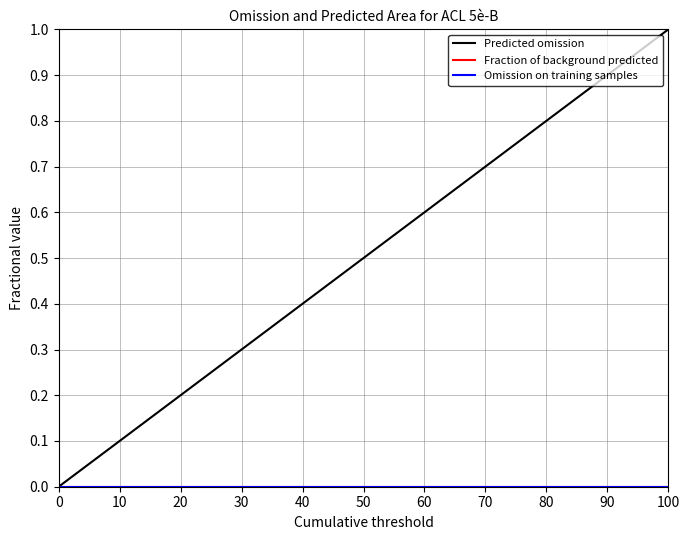

Does the chart have visible grid lines?

Yes